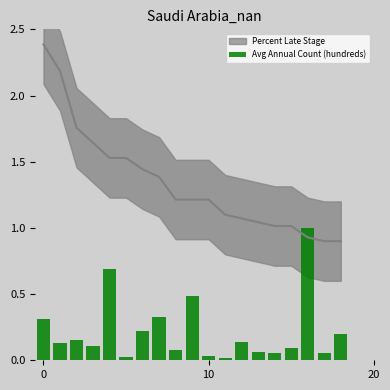

At which label is the value closest to 0?

11